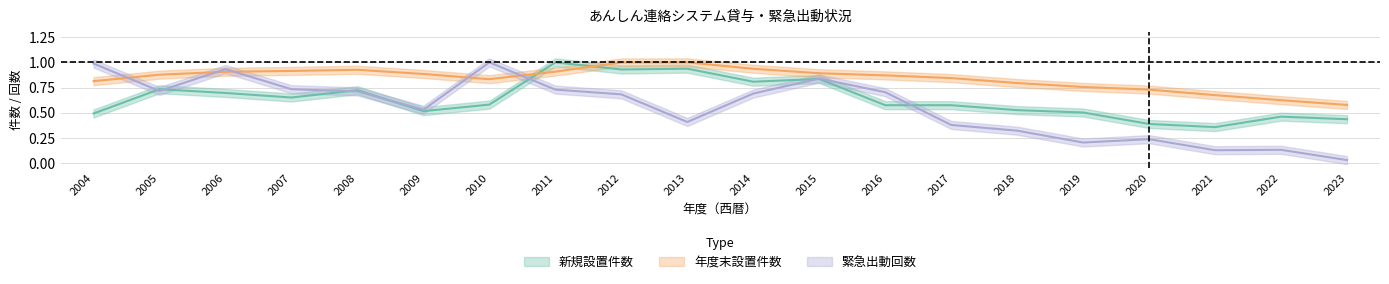

Where is 緊急出動回数 nearest to the value 0?

2023